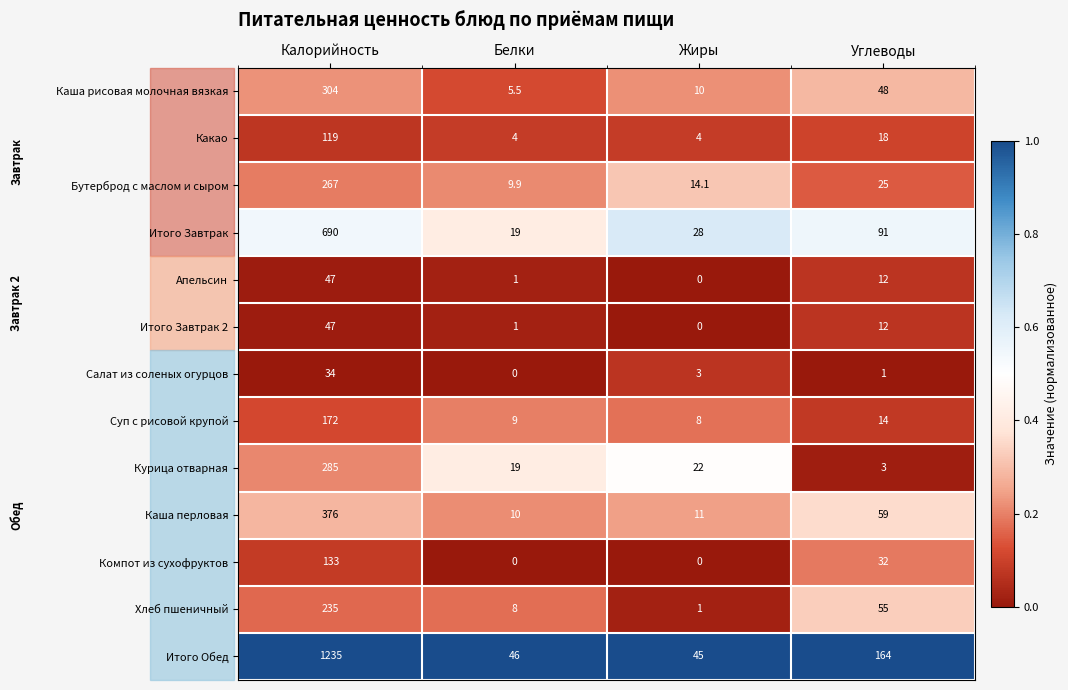

Rank the categories by Итого Обед value from highest to lowest.

Калорийность, Углеводы, Белки, Жиры